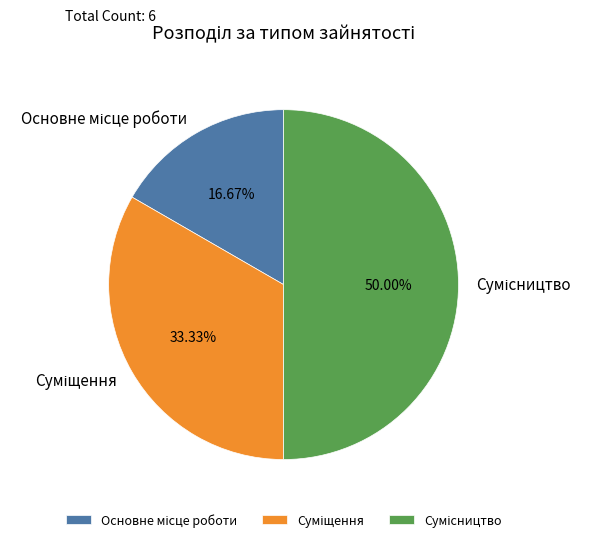

How many segments does this pie chart have?

3